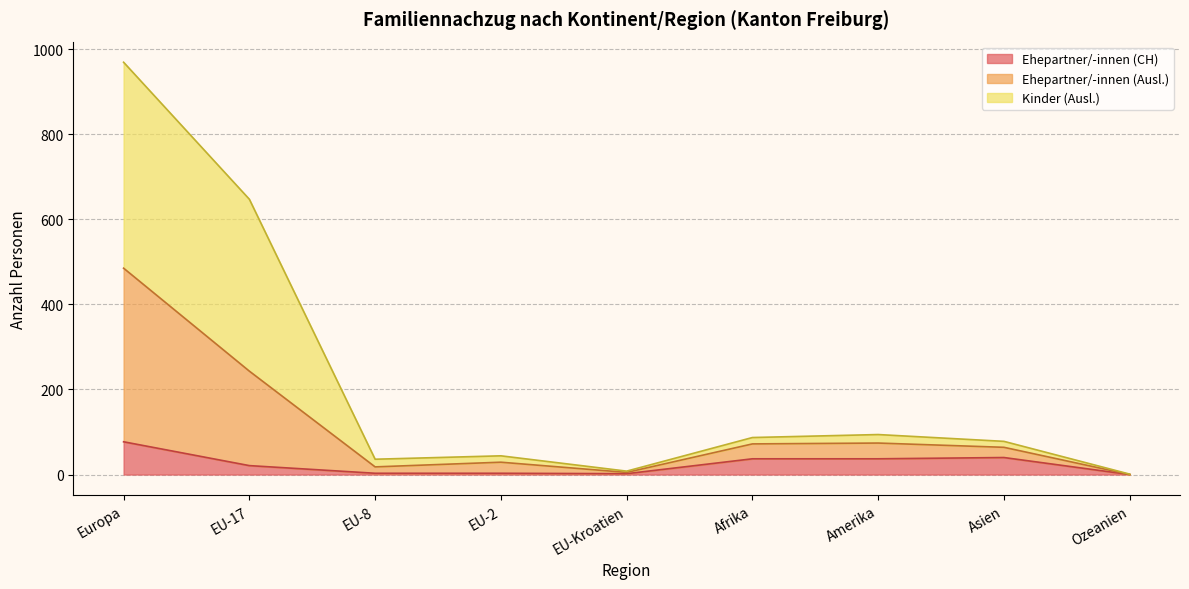

What is the sum of the Ehepartner/-innen (CH) values at EU-8 and Europa?

80